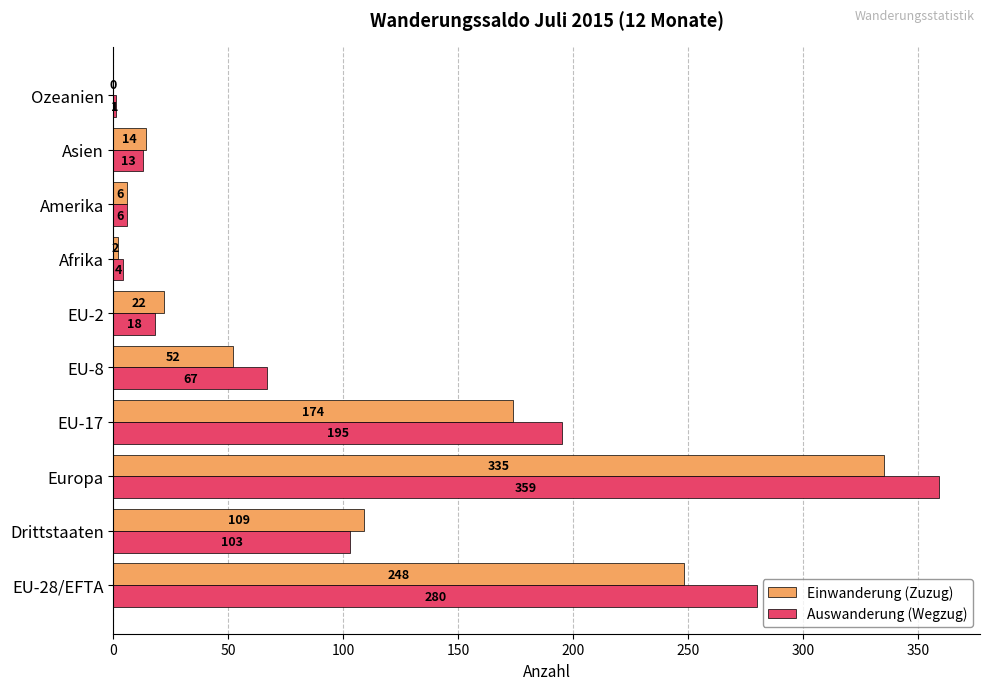

Which series has the largest range (max minus min)?

Auswanderung (Wegzug)